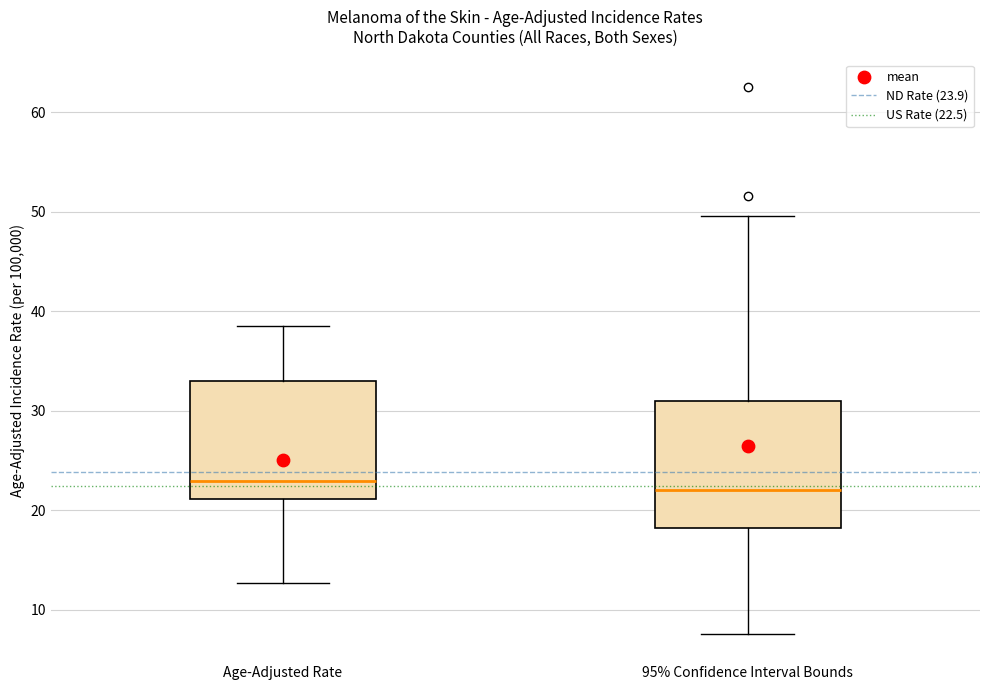

Where does the median line of the box for Age-Adjusted Rate sit on the y-axis? The values are not printed on the chart, so give them approximately, as read against the axis.

23